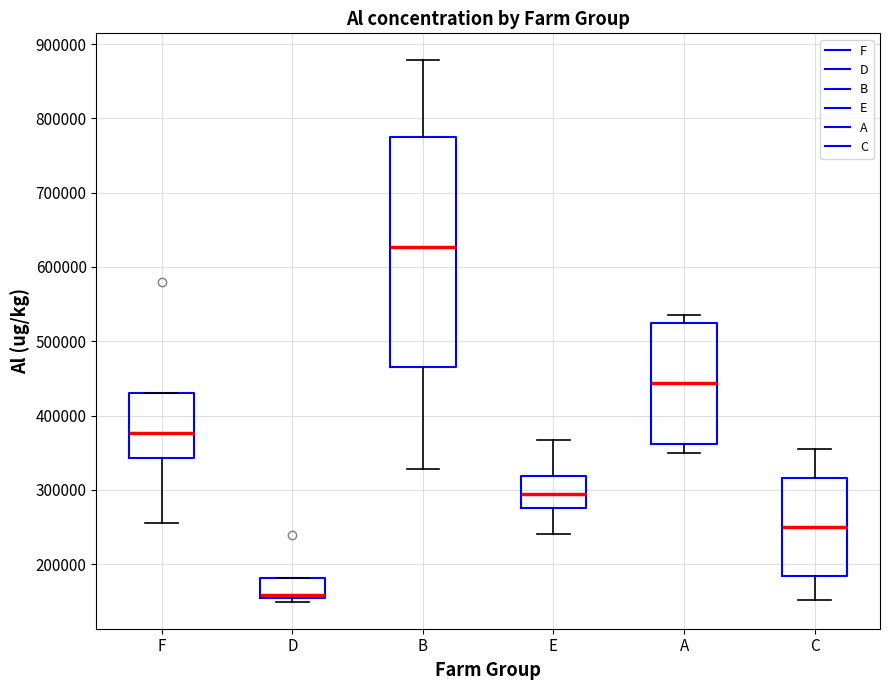

Comparing the boxes themselves (not the whiskers), which one is the tallest?

B